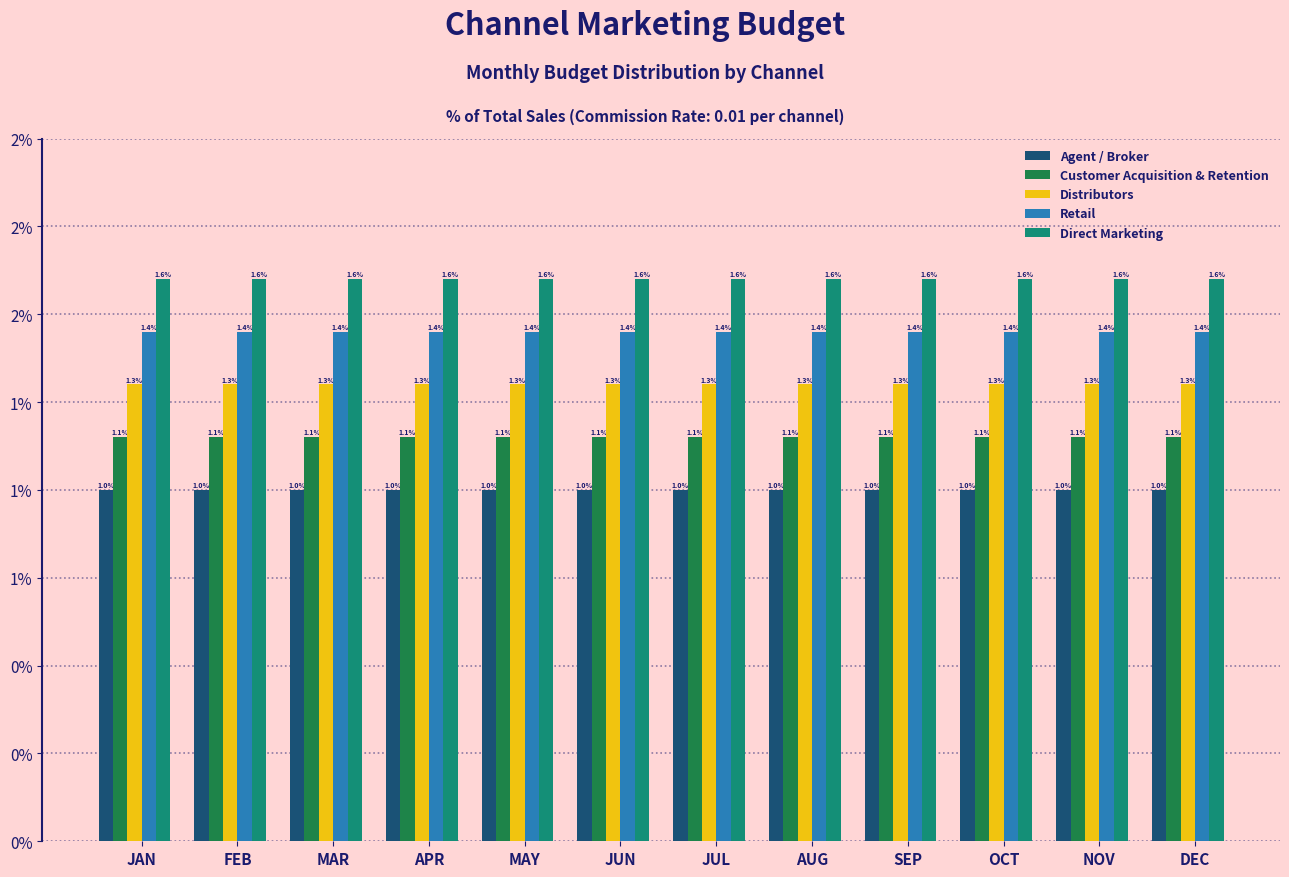

Does the chart contain stacked bars?

No